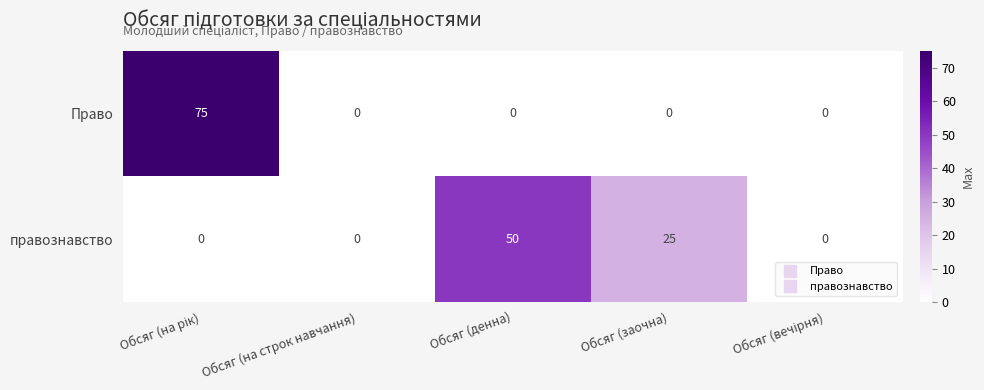

The value of Право at Обсяг (денна) is 0. True or false?

True